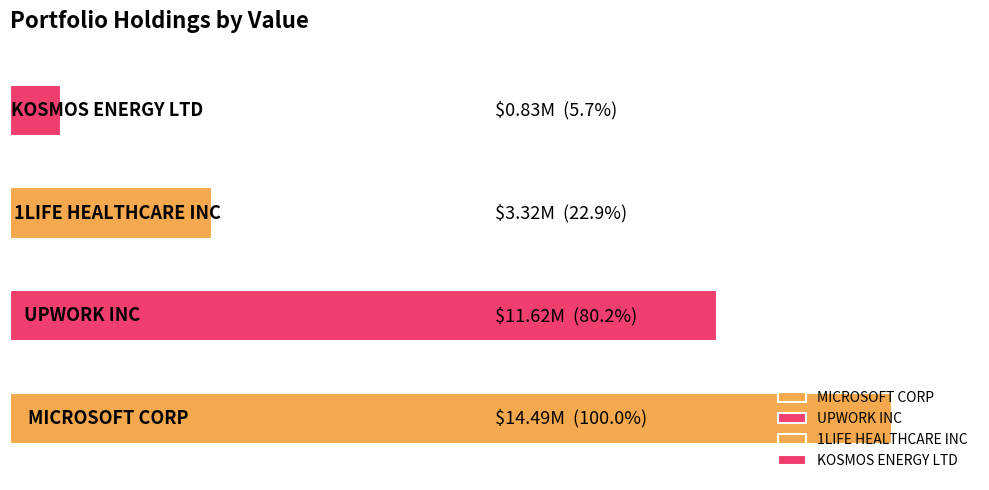

Rank the categories by value from lowest to highest.

KOSMOS ENERGY LTD, 1LIFE HEALTHCARE INC, UPWORK INC, MICROSOFT CORP